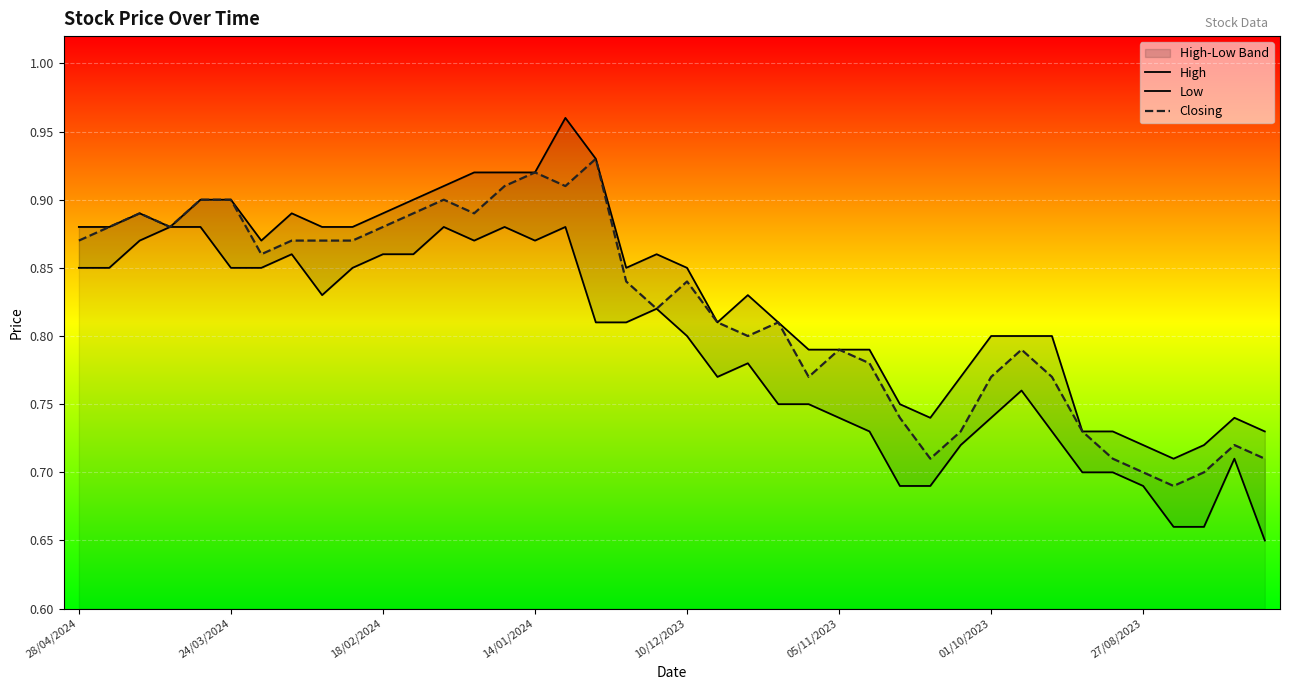

True or false: Low and Closing cross at least once.

False